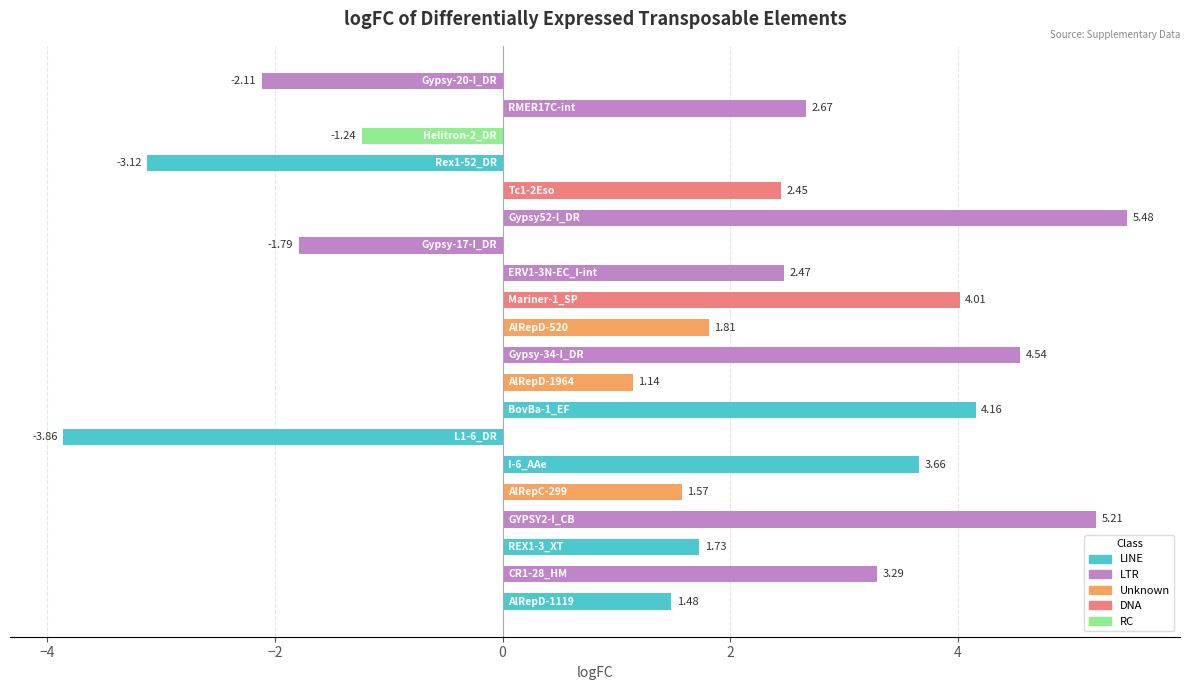

Between DNA and LTR, which is larger?

DNA